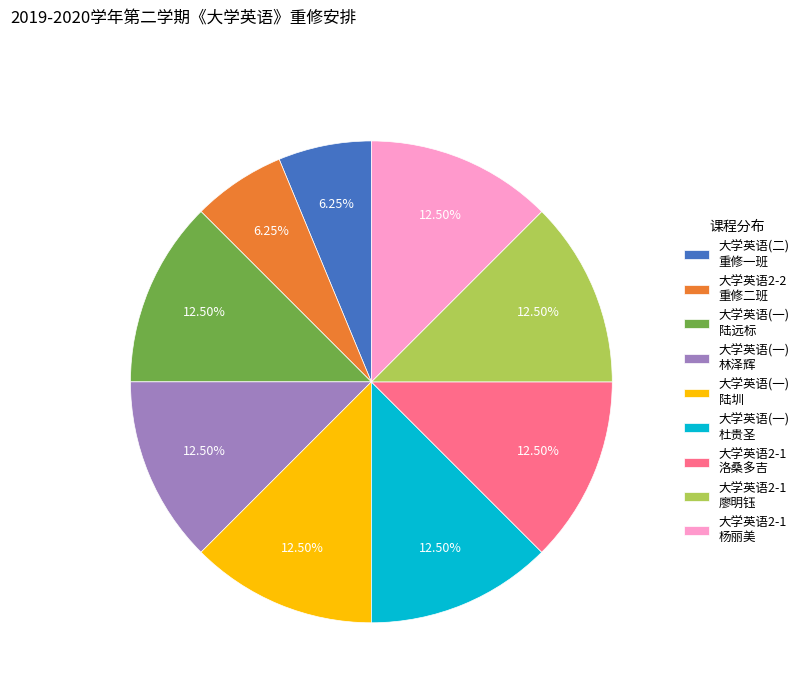

Does 大学英语(二) 重修一班 represent more than half of the total?

No